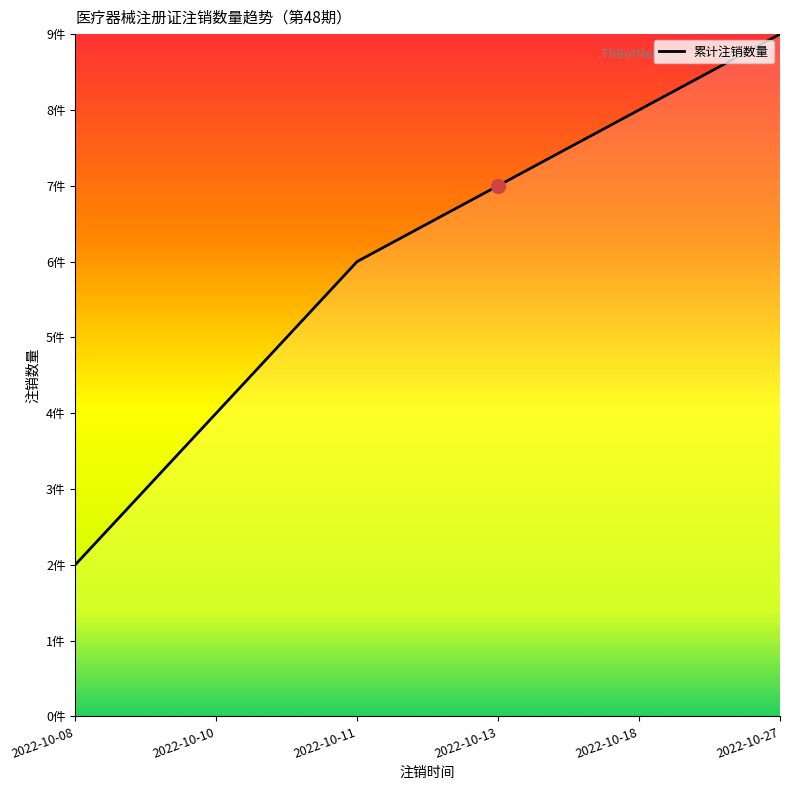

Reading right to left, what are all the values shown in this chart?

2022-10-27=9	2022-10-18=8	2022-10-13=7	2022-10-11=6	2022-10-10=4	2022-10-08=2